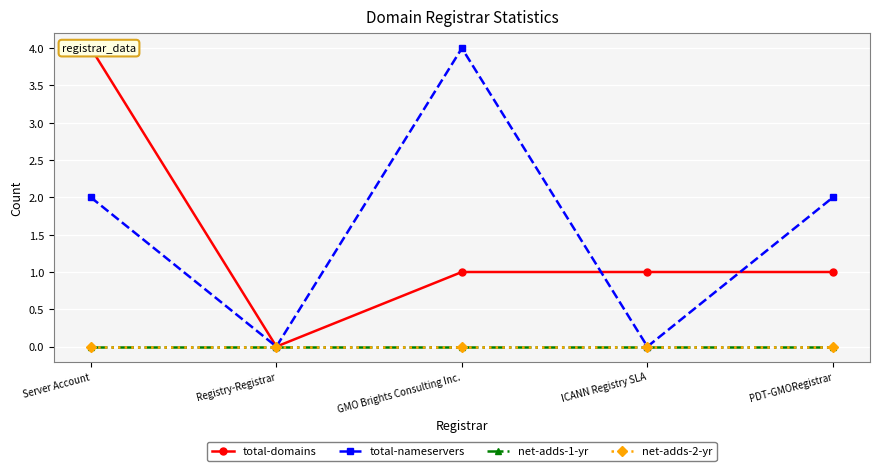

What are all the series names shown in the legend?

total-domains, total-nameservers, net-adds-1-yr, net-adds-2-yr